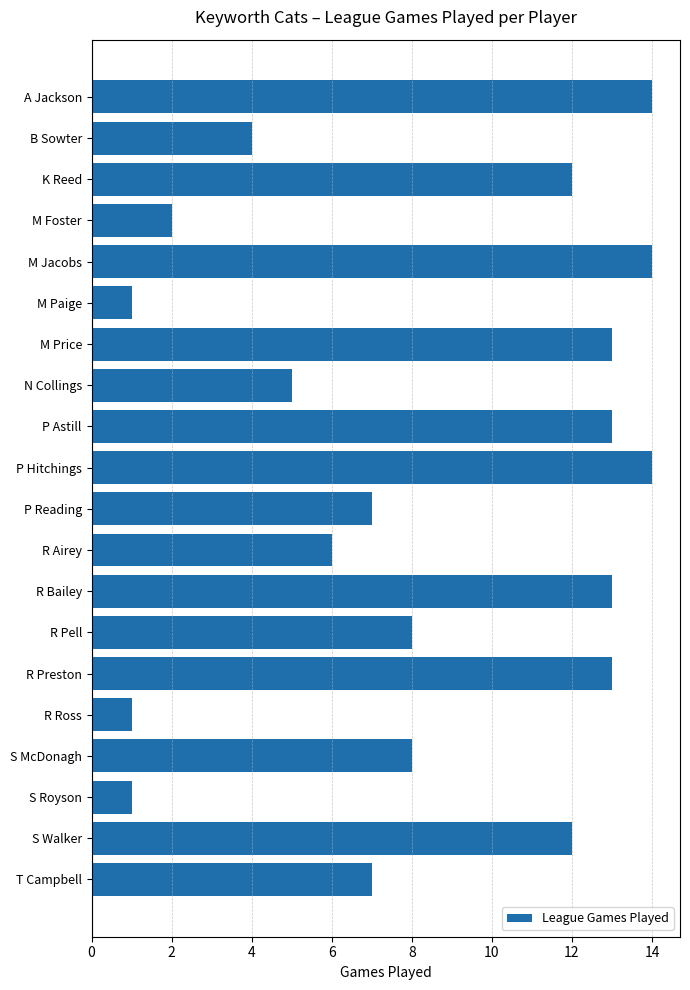

What is the label of the 20th bar from the top?

T Campbell